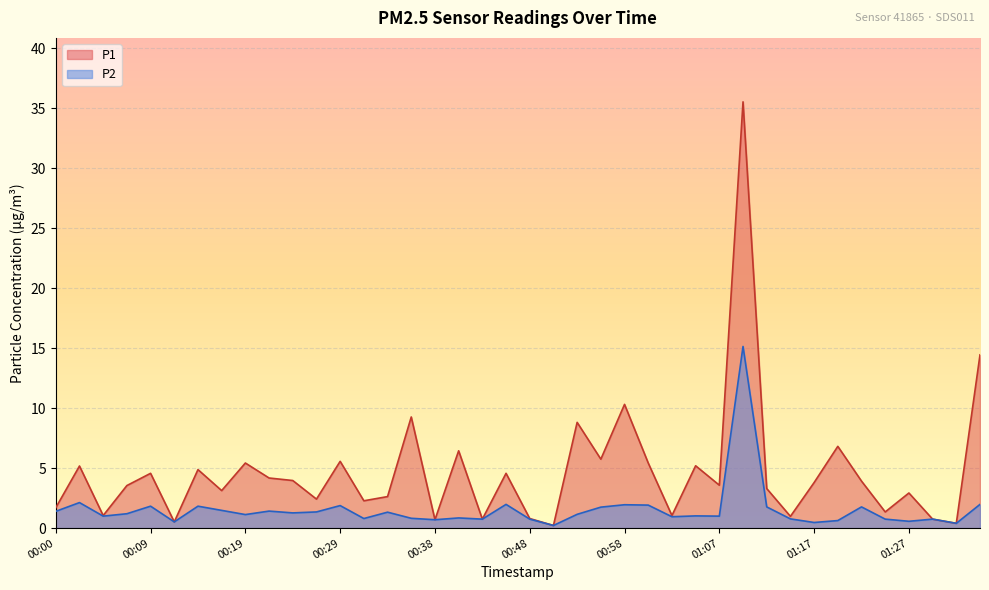

What is the label of the 12th point from the left?

00:26